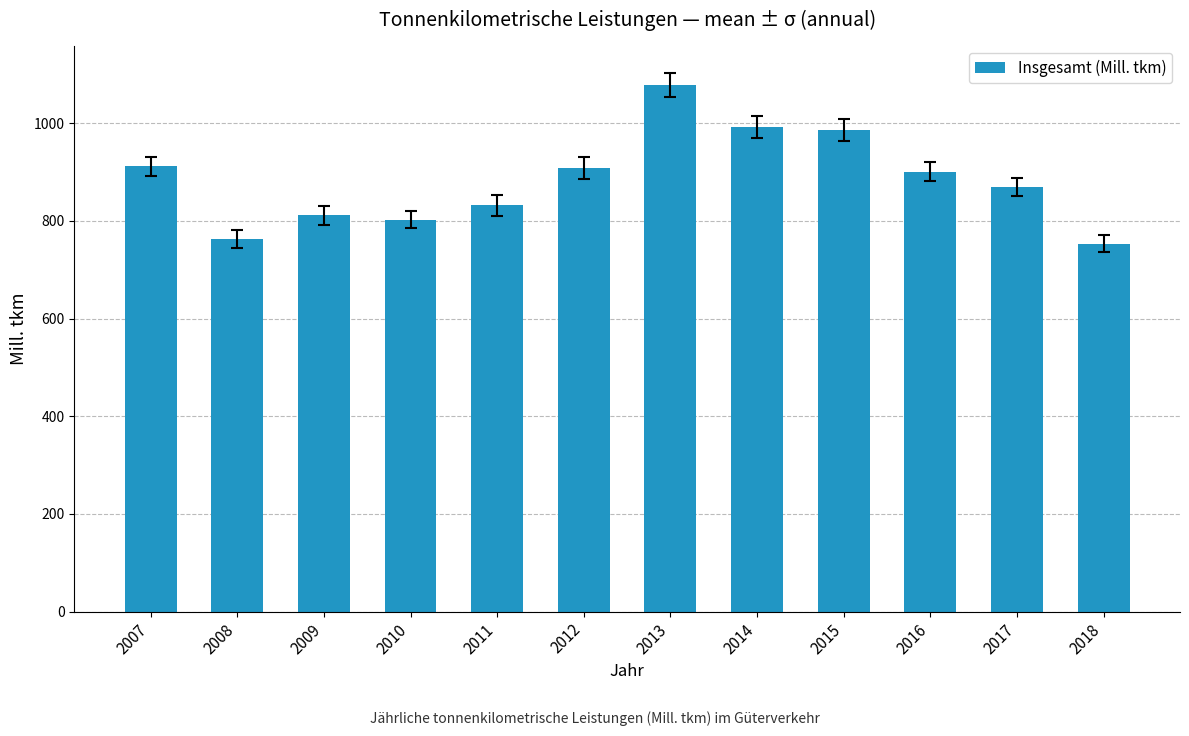

What is the sum of all values?

10607.8